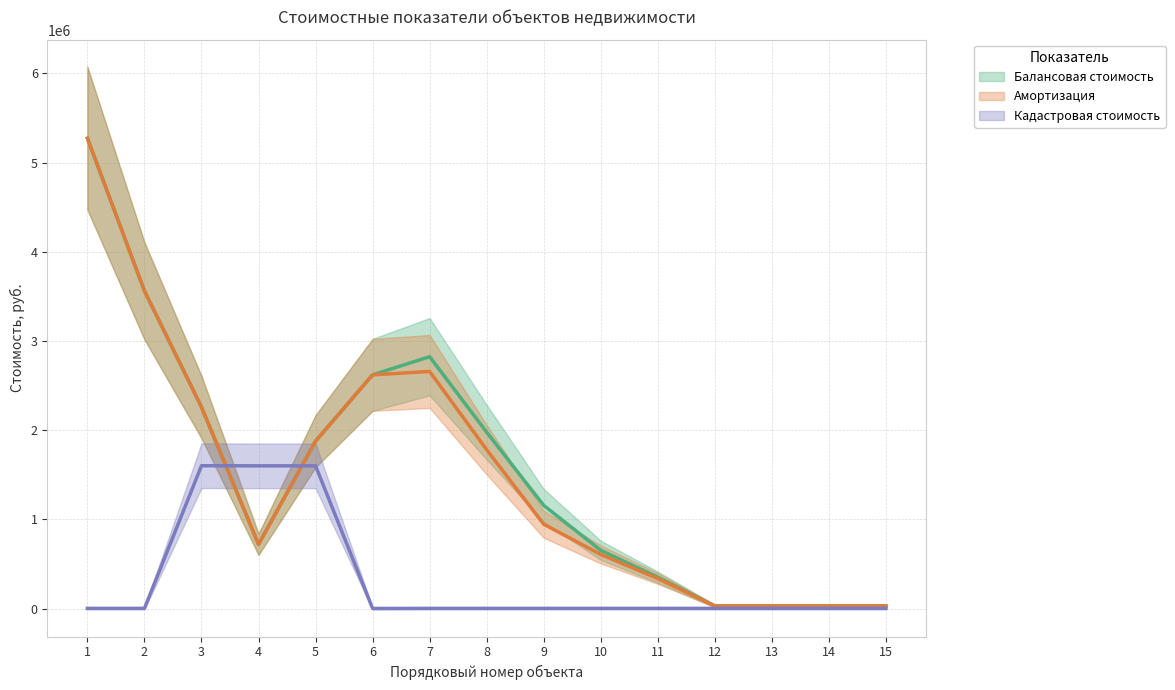

What is the lowest value of the Балансовая стоимость series?

4000.0